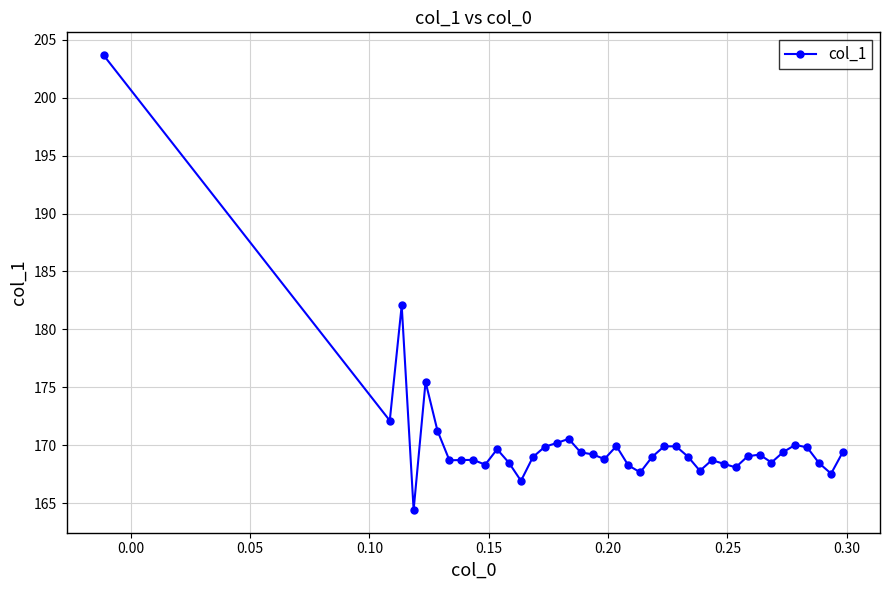

True or false: there are more than 2 points higher than both neighbors.

True